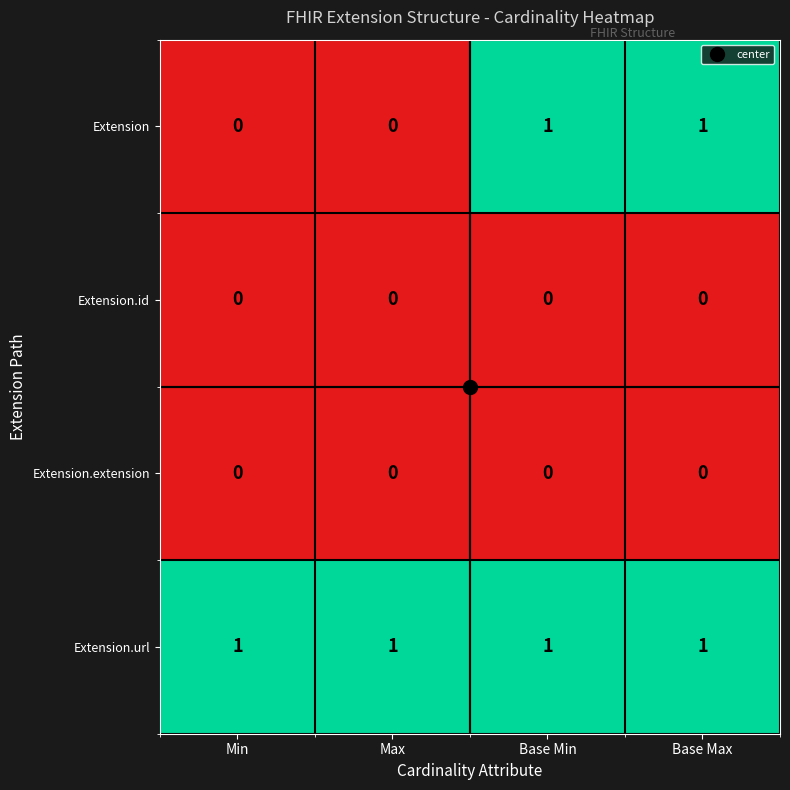

Is it true that Extension.url equals 1 at Base Max?

True